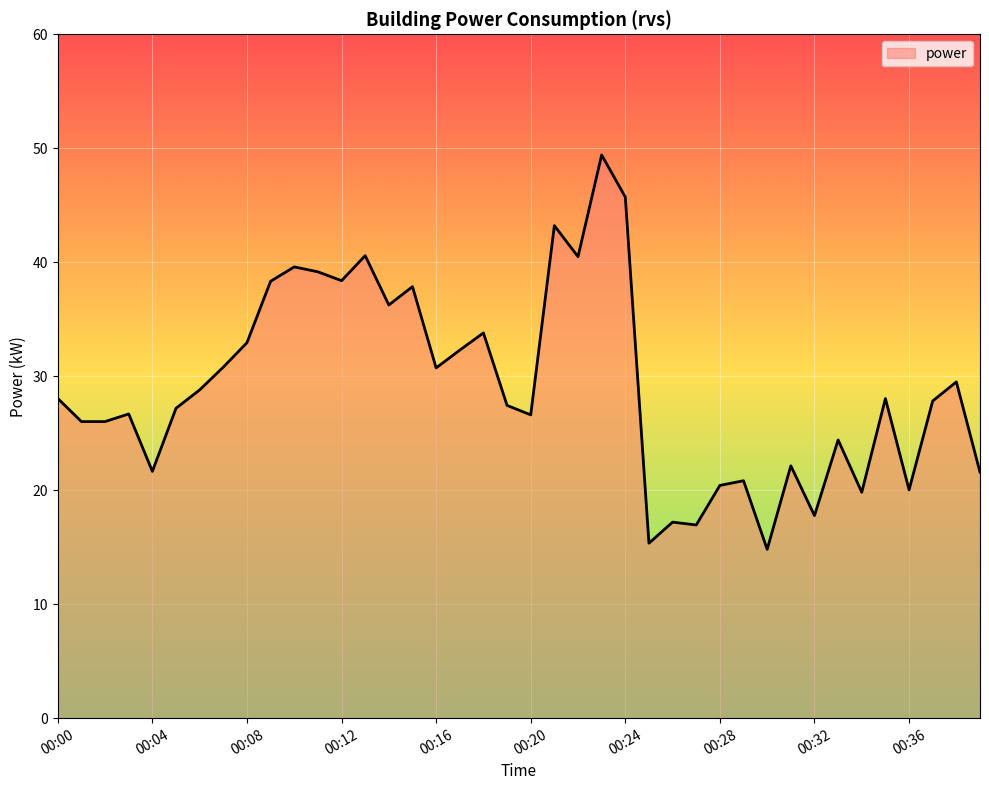

What is the sum of all values?

1164.7